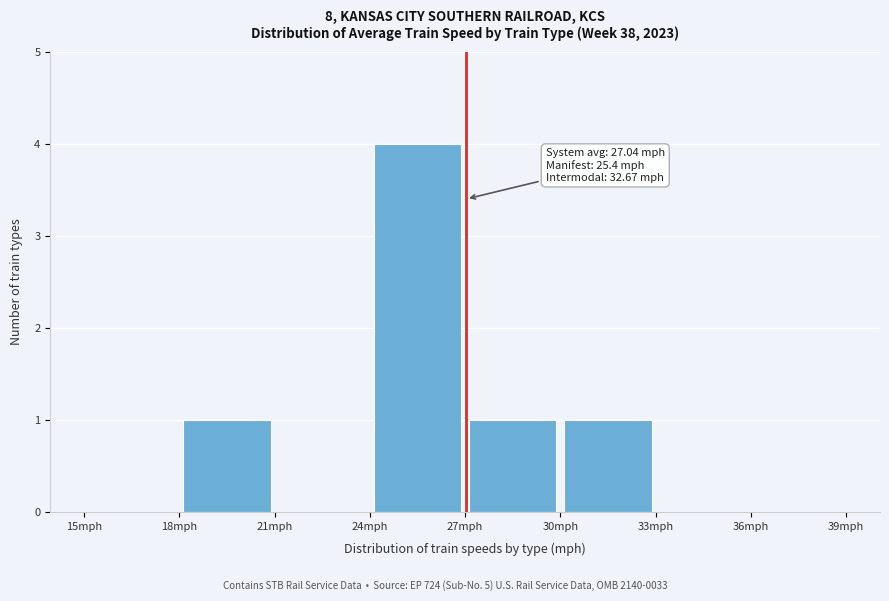

Which range on the x-axis has the tallest bar?

24 to 27